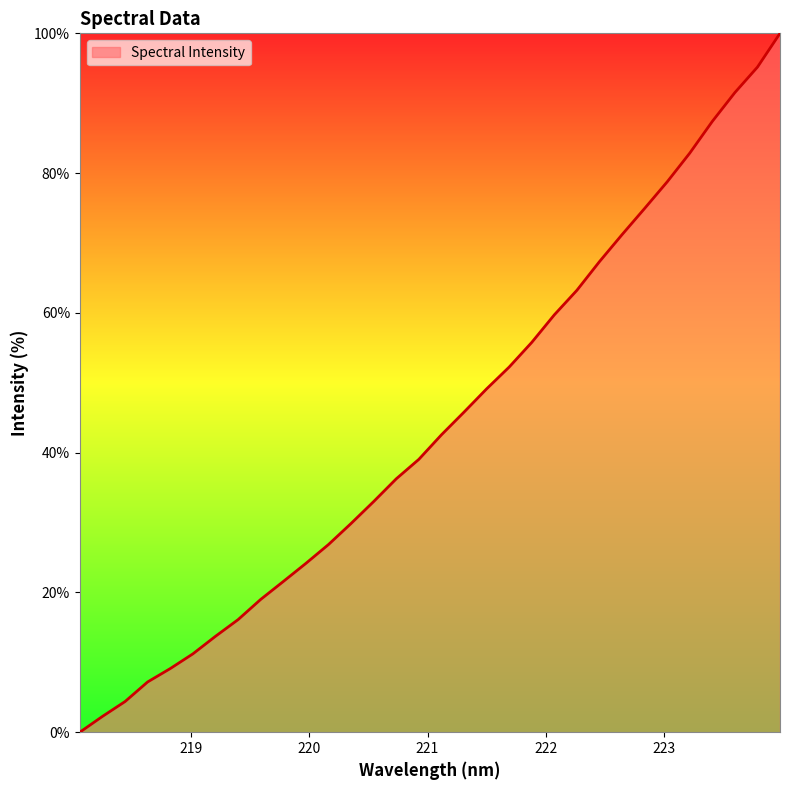

What is the difference between the maximum and minimum values?

100.0